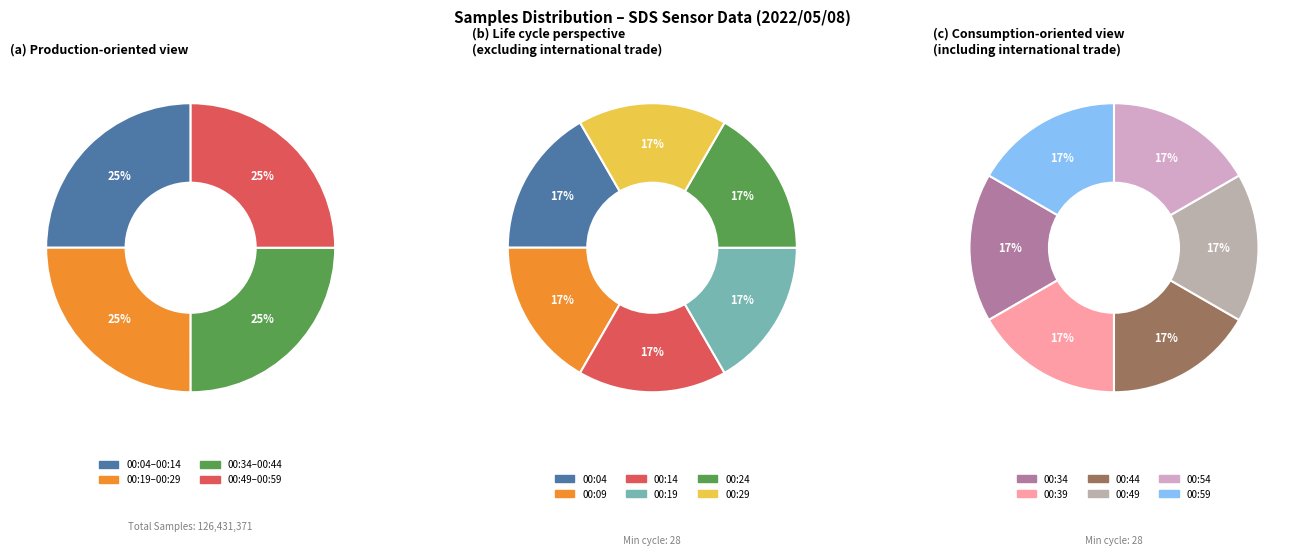

Does 00:14 represent more than half of the total?

No